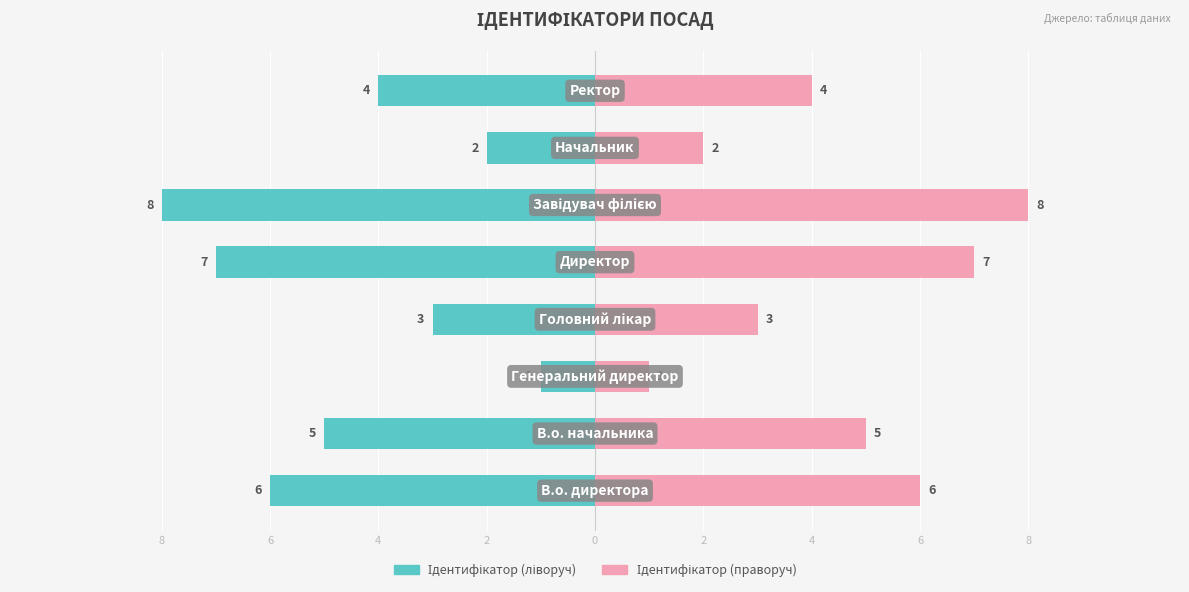

What is the difference between the second highest and minimum values in the Назва series?

6